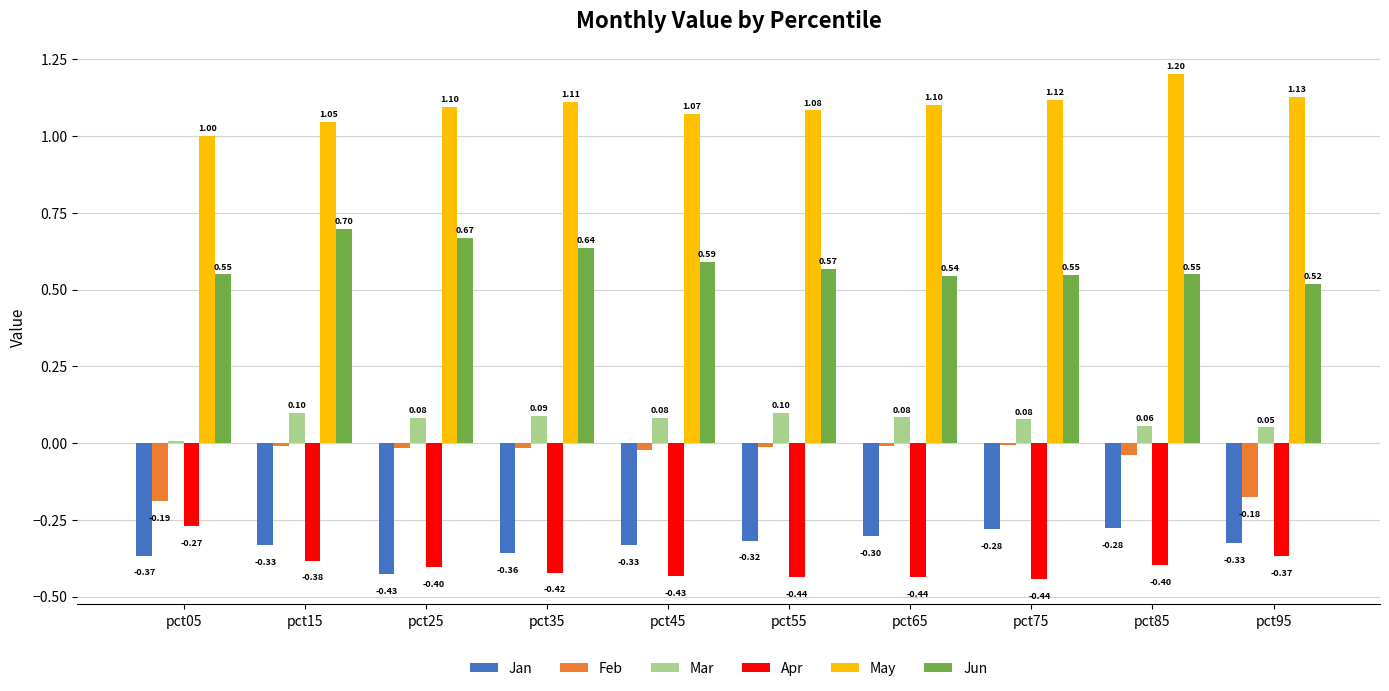

Rank the series by their maximum value, from lowest to highest.

Jan, Apr, Feb, Mar, Jun, May